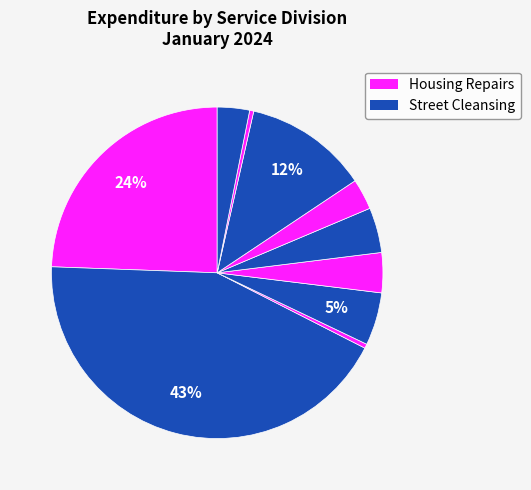

How many segments does this pie chart have?

10